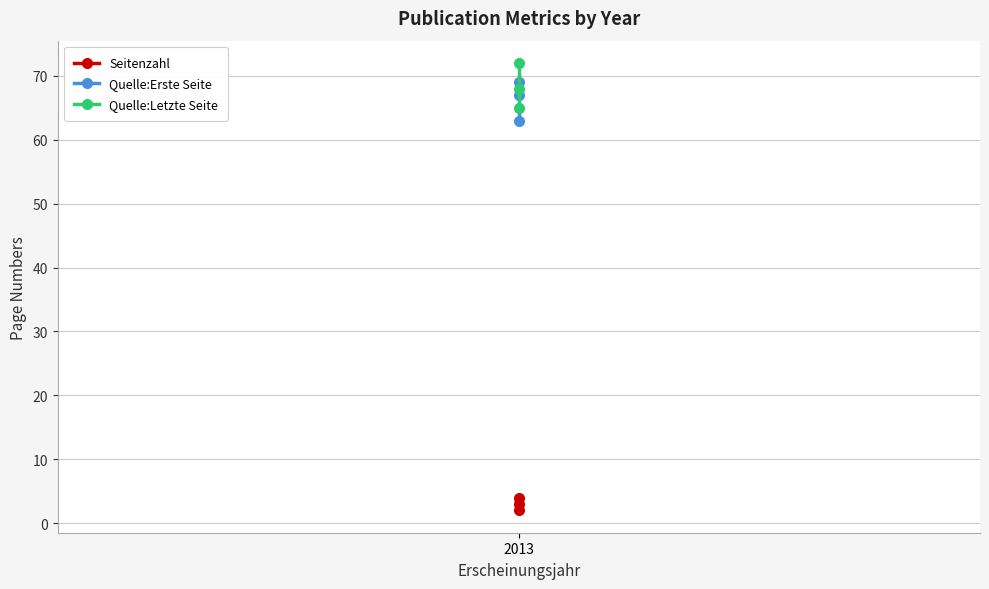

Which series has the widest spread of values?

Quelle:Letzte Seite